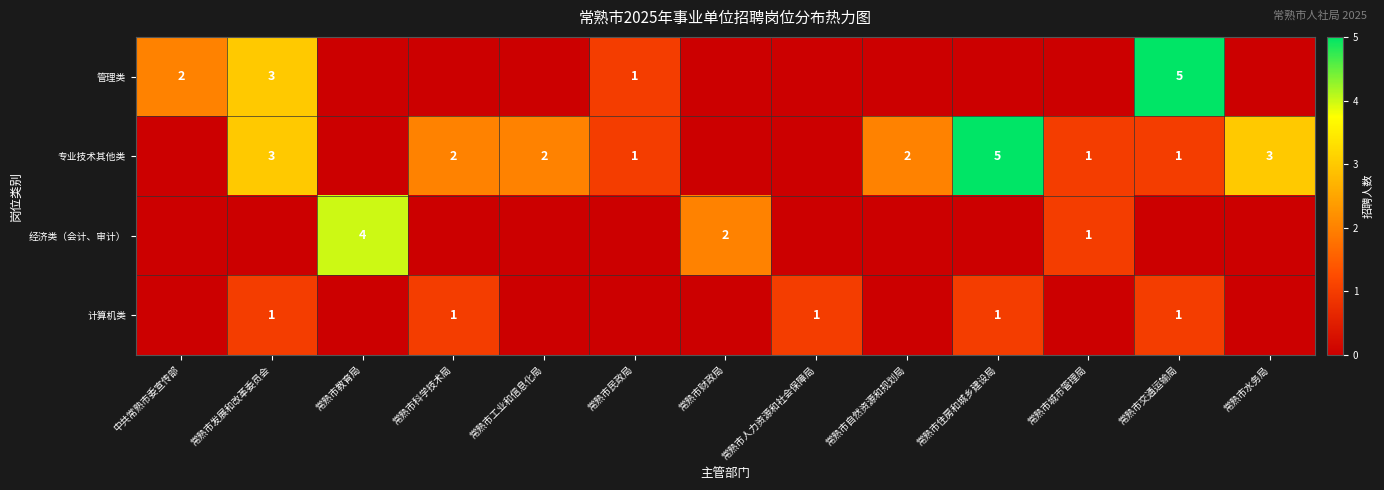

Is the value of 计算机类 at 常熟市交通运输局 greater than the value of 管理类 at 常熟市发展和改革委员会?

No